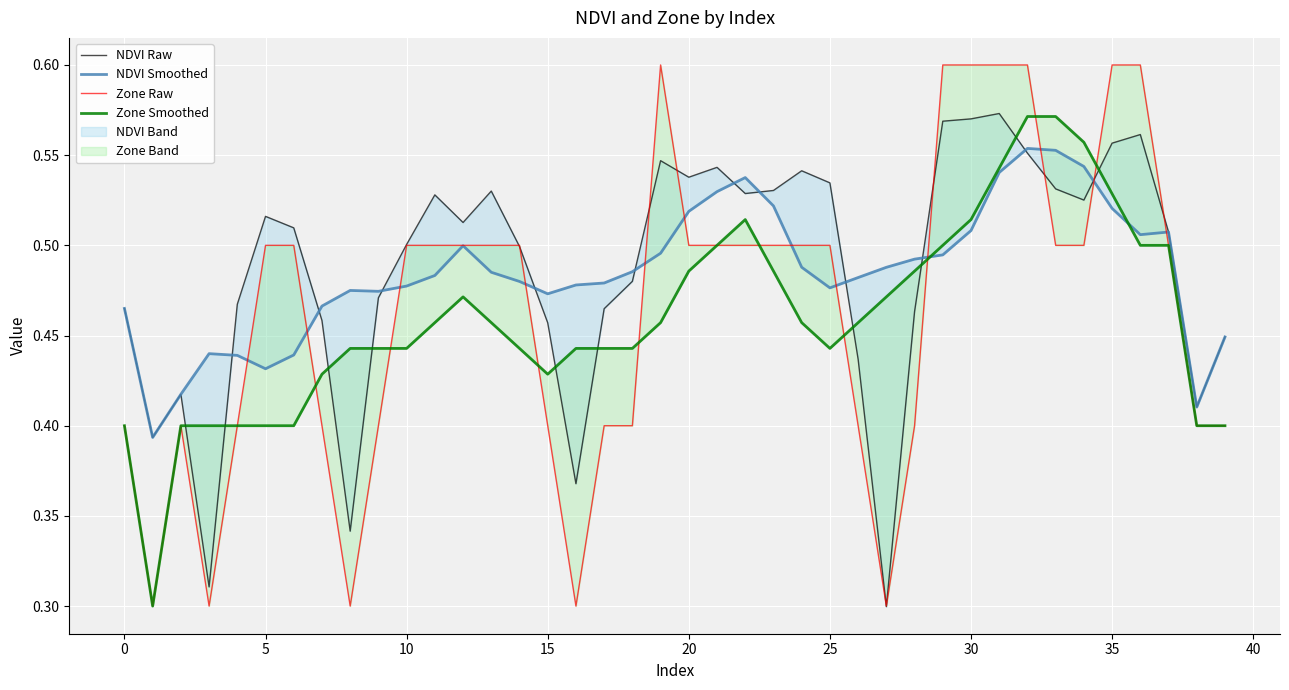

Which series has the largest total across all categories?

NDVI Raw